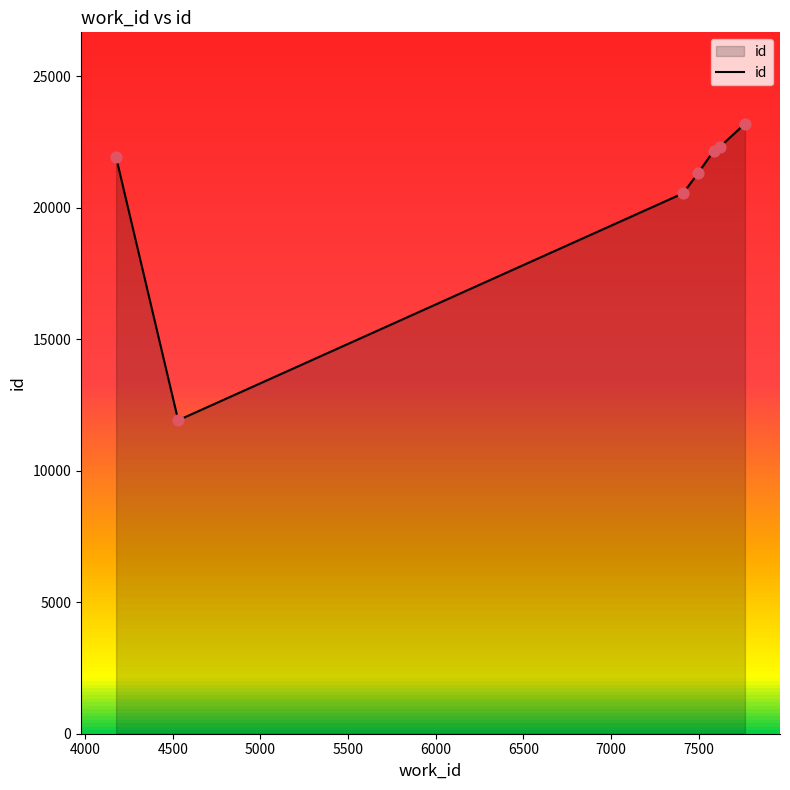

What is the minimum value for id?

11916